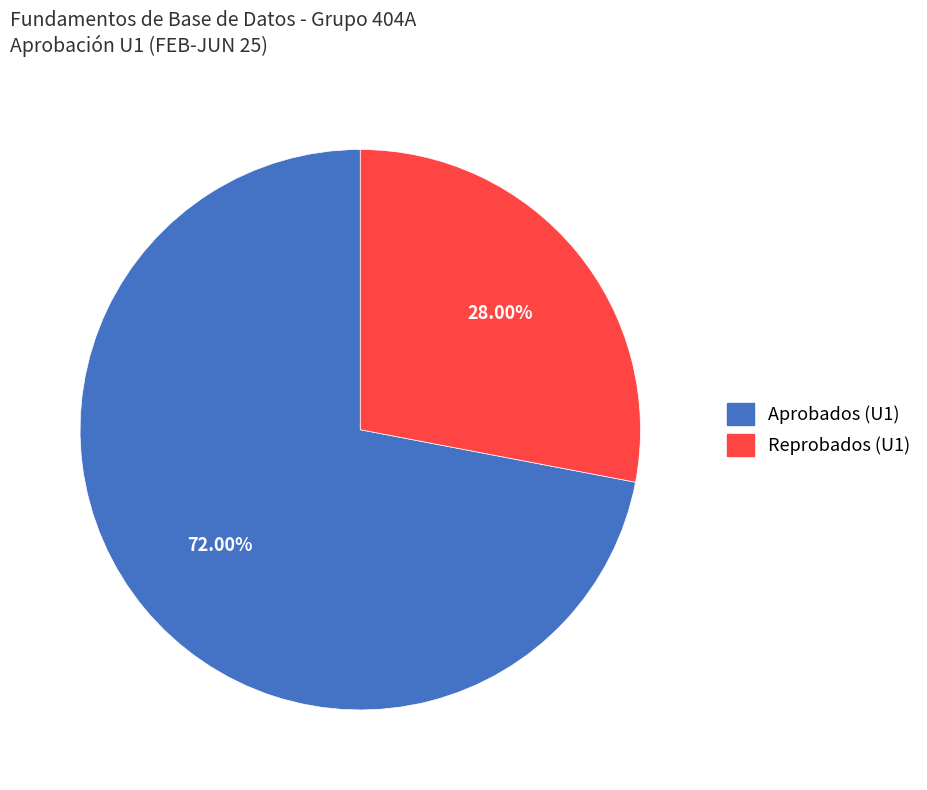

Count the number of slices in the pie.

2